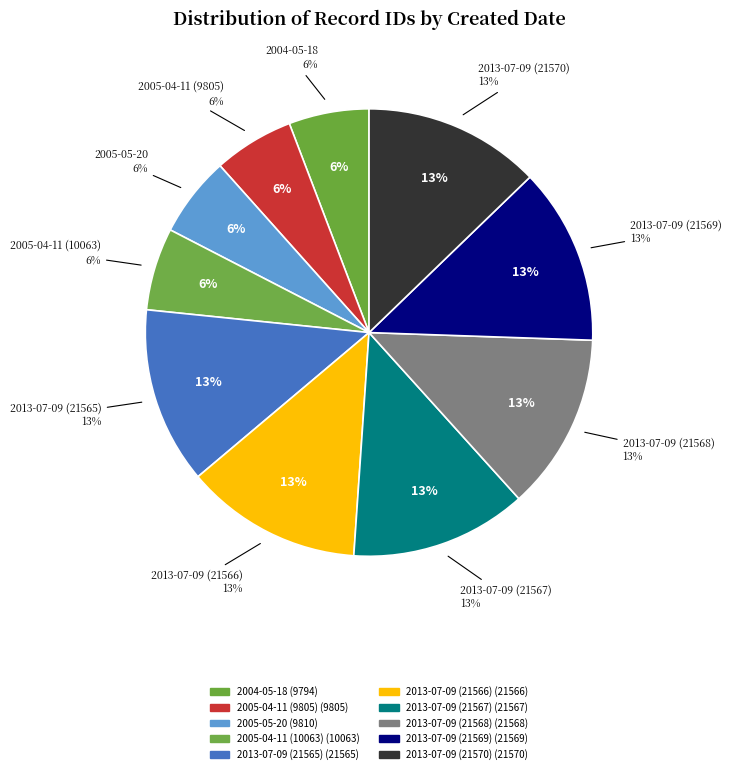

What percentage is the 2013-07-09 (21567) slice, to the nearest percent?

13%